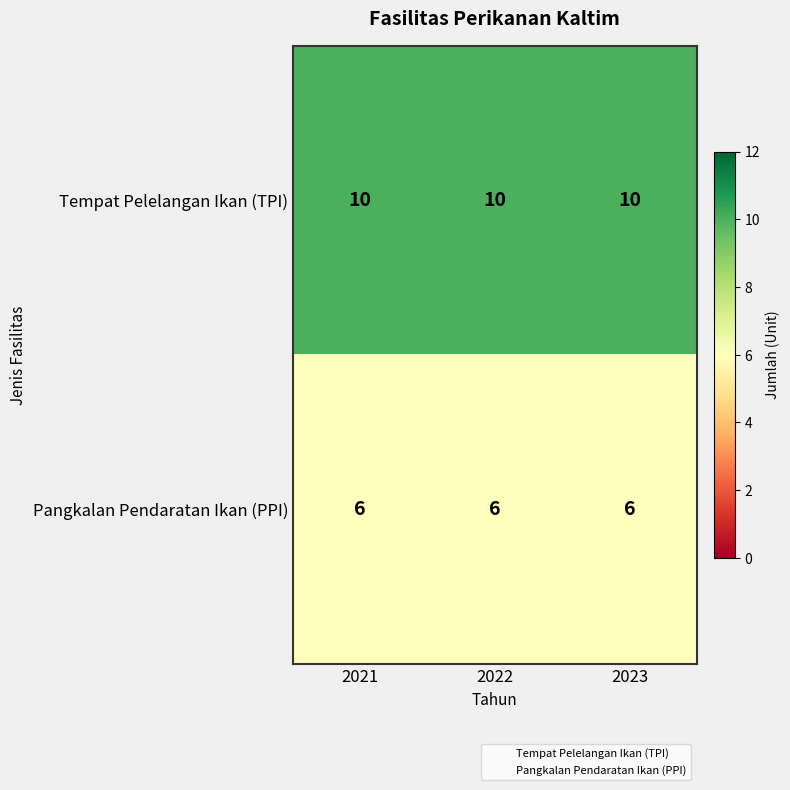

At how many categories does at least one series exceed 8?

3